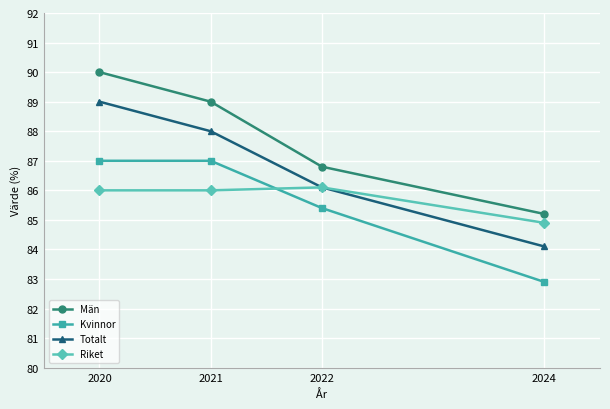

At which label does Män first exceed 89?

2020